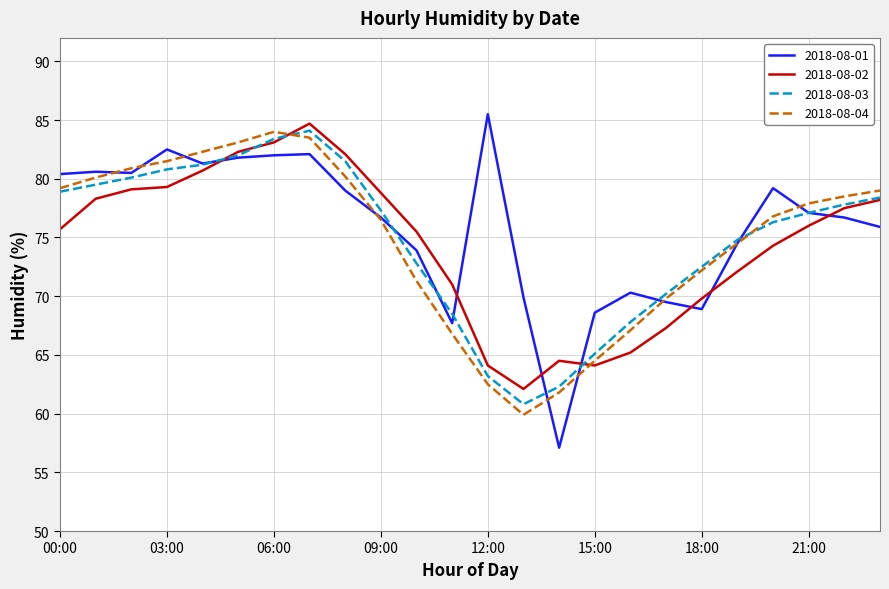

How many lines are shown in the chart?

4